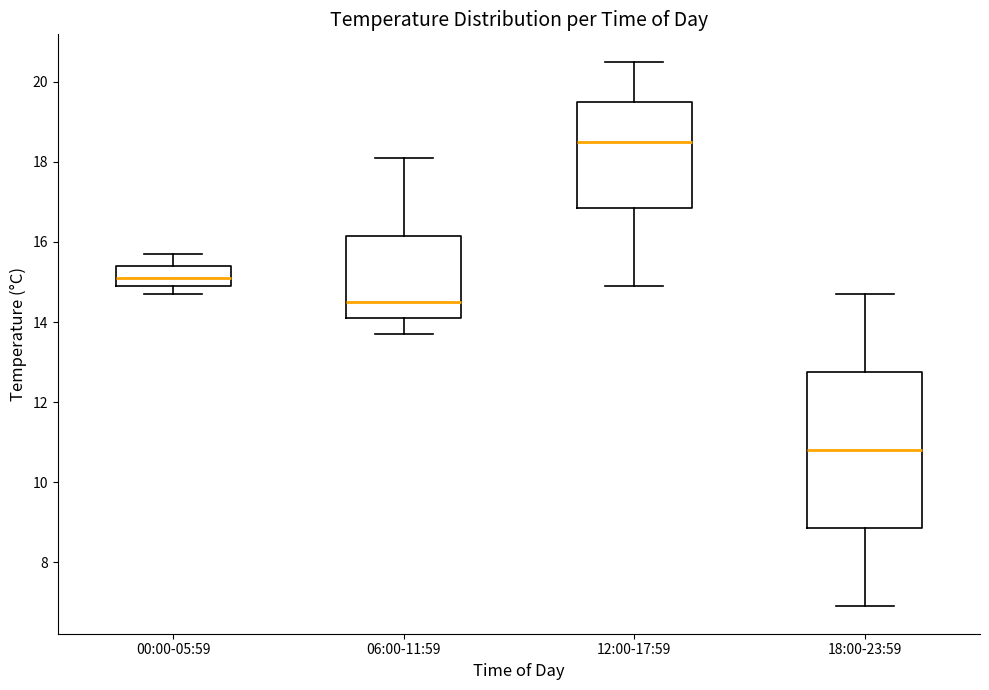

Reading left to right, transcribe this box plot: for each box, give where its median line is, the range the box spans, and where its two whiskers end, as read against the y-axis. The values are not printed on the chart, so give them approximately, as read against the axis.

00:00-05:59: median 15.2, box 15.0 to 15.4, whiskers 14.8 to 15.8
06:00-11:59: median 14.6, box 14.2 to 16.2, whiskers 13.8 to 18.2
12:00-17:59: median 18.6, box 16.8 to 19.6, whiskers 15.0 to 20.6
18:00-23:59: median 10.8, box 8.8 to 12.8, whiskers 7.0 to 14.8